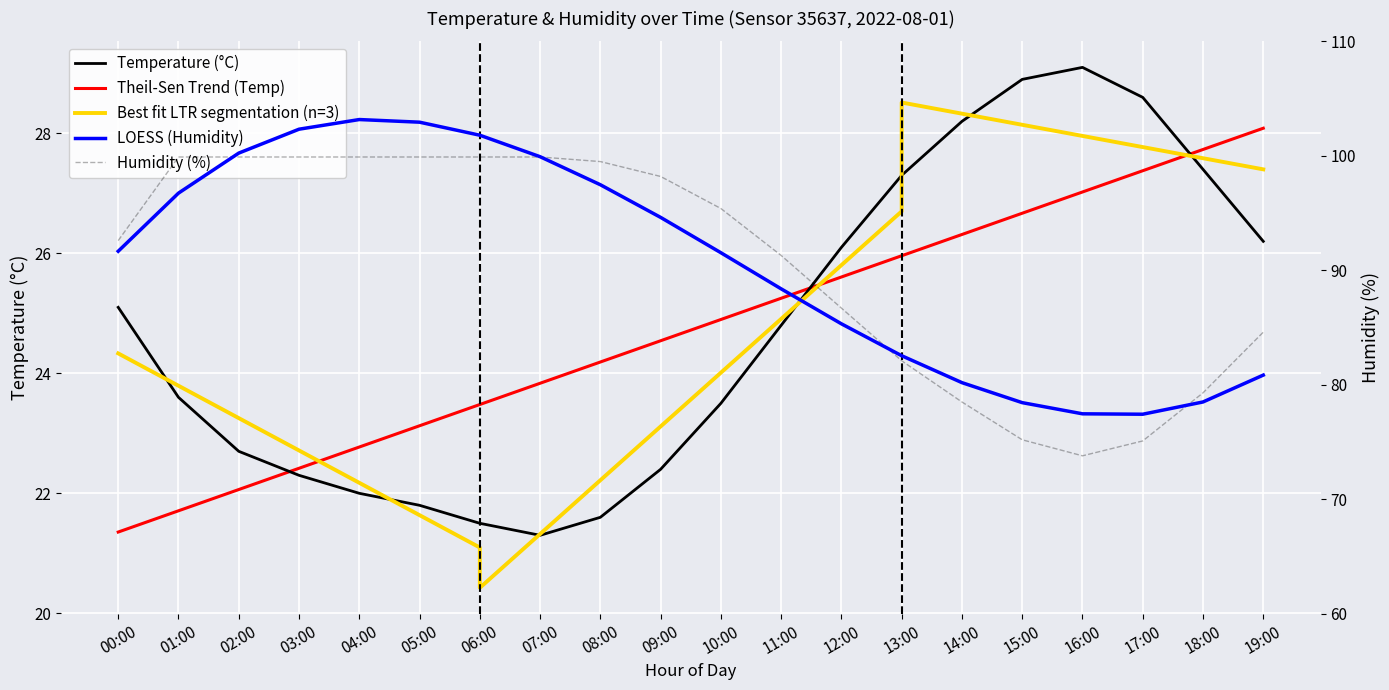

List the series in order of their overall mean, lowest first.

temperature, humidity